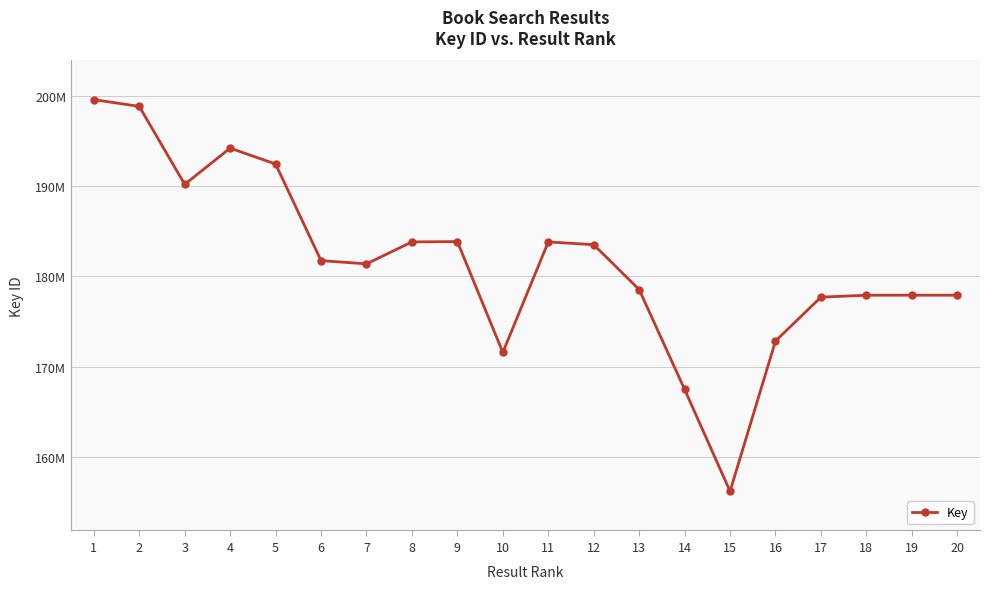

Is it true that the value at 3 is 295665436?

False